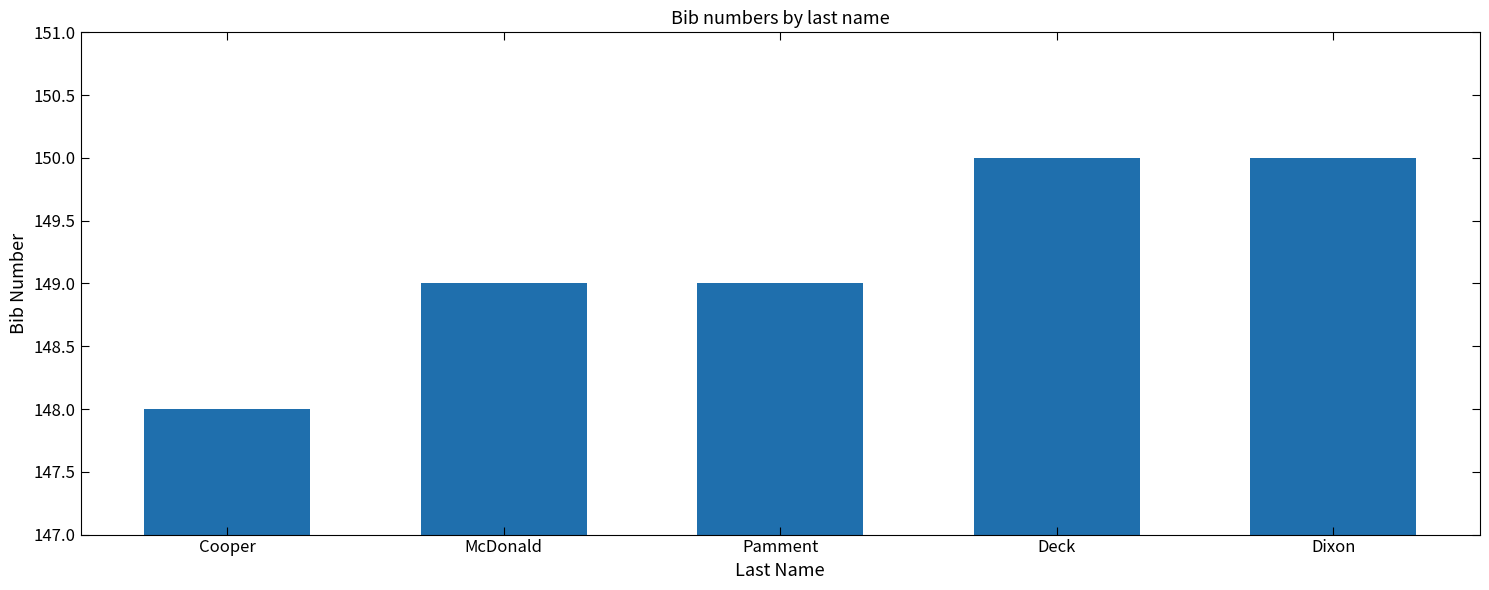

Read the value at Cooper.

148